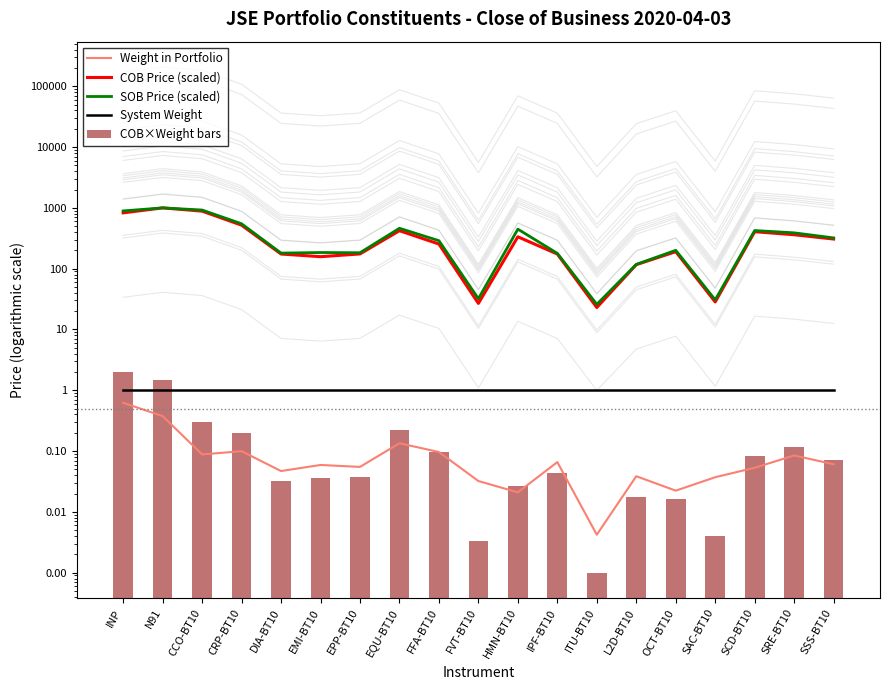

What is the difference between the maximum and second lowest values in the Weight in Portfolio series?

0.6